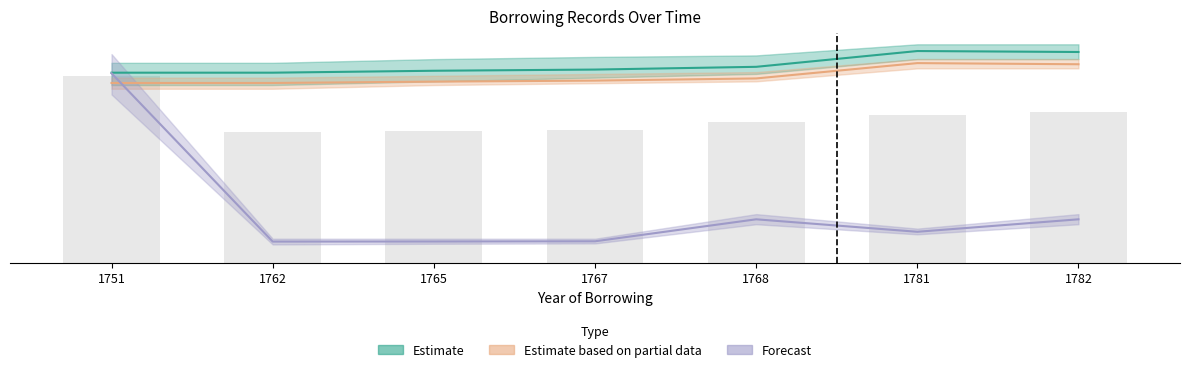

What are all the series names shown in the legend?

Estimate, Estimate based on partial data, Forecast